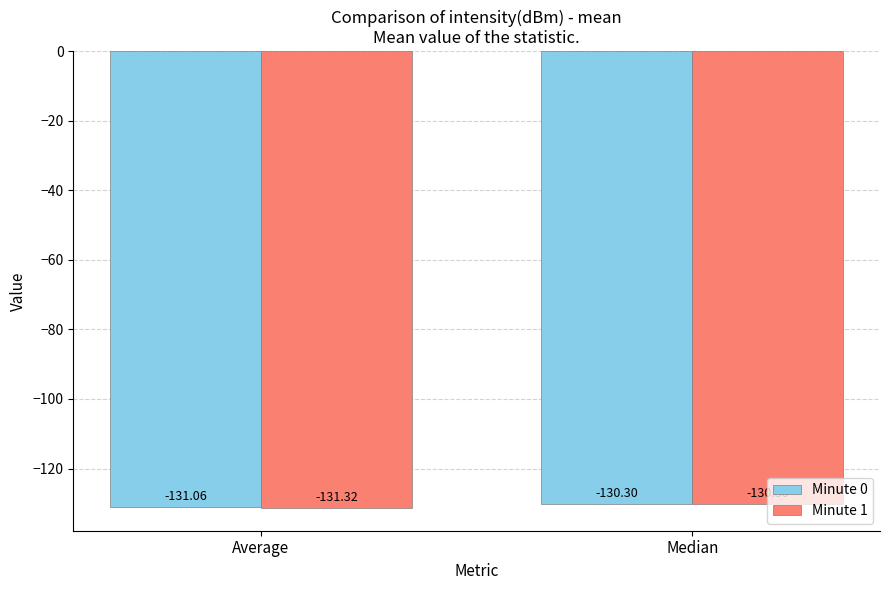

At Average, list the series in order from smallest to largest.

Minute 1, Minute 0